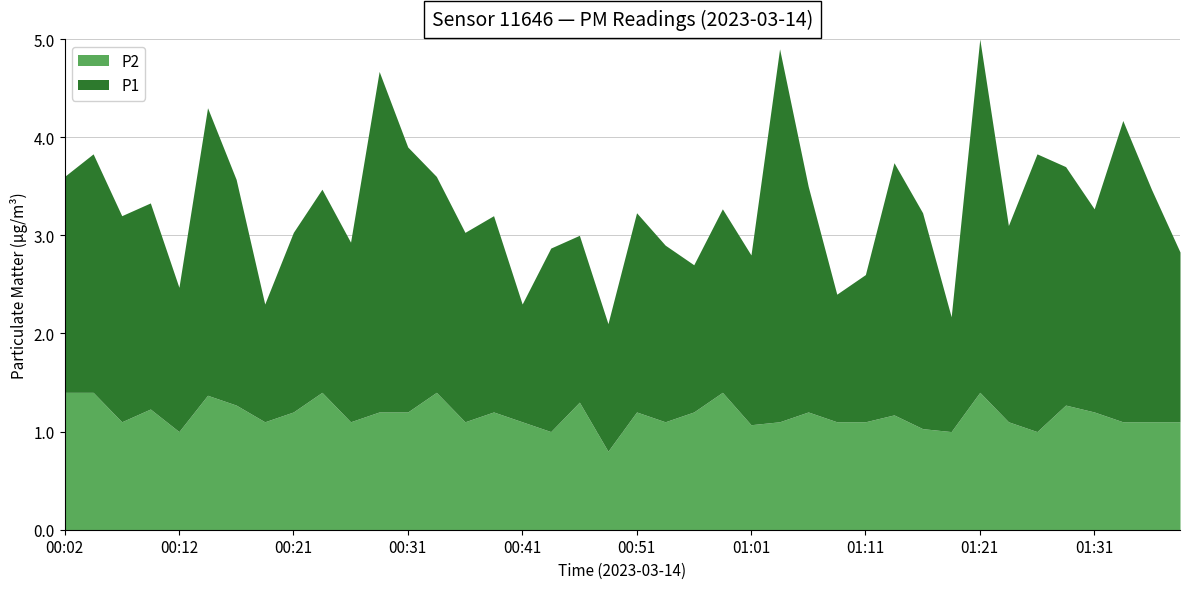

How many values in the P1 series are below 2?

17